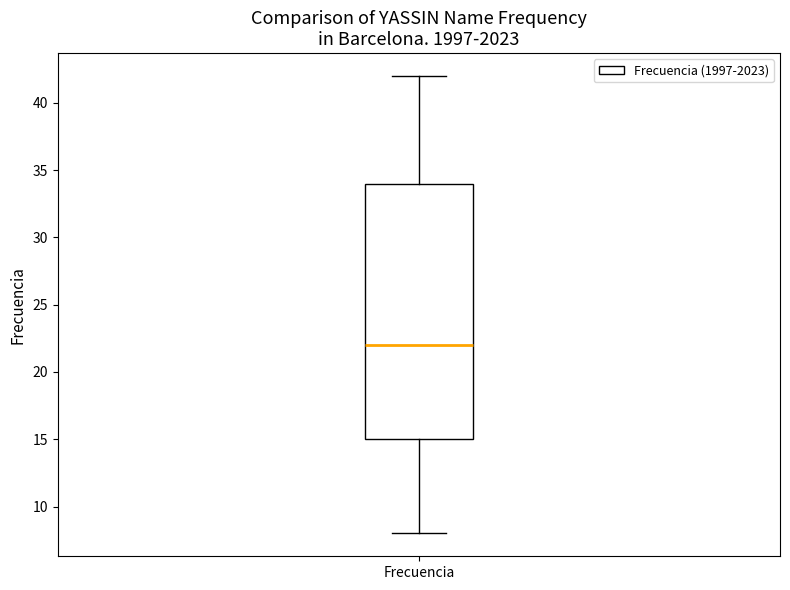

Read this box plot against the y-axis: the position of the median line, the range covered by the box, and the ends of both whiskers. The values are not printed on the chart, so give them approximately, as read against the axis.

median 22, box 15 to 34, whiskers 8 to 42